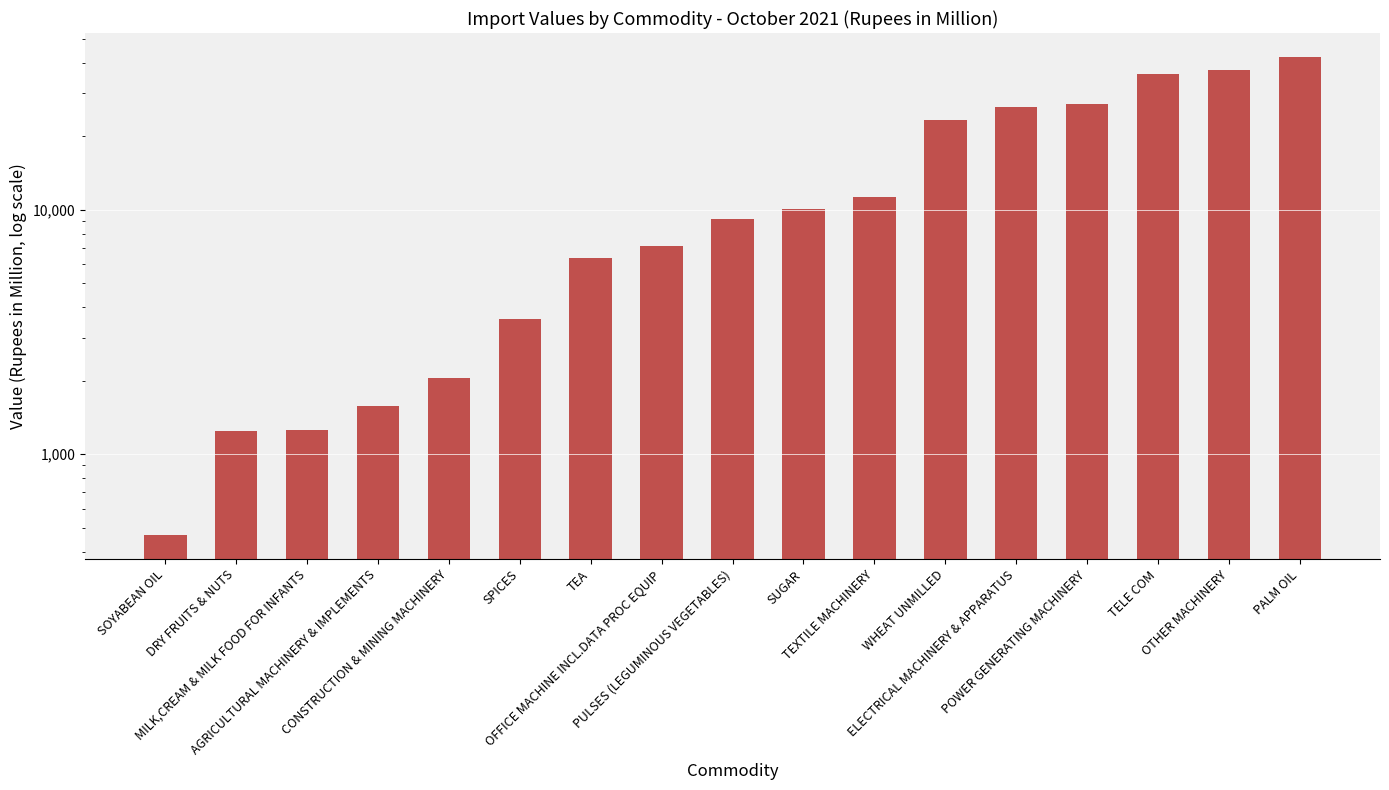

Rank the categories by value from lowest to highest.

SOYABEAN OIL, DRY FRUITS & NUTS, MILK,CREAM & MILK FOOD FOR INFANTS, AGRICULTURAL MACHINERY & IMPLEMENTS, CONSTRUCTION & MINING MACHINERY, SPICES, TEA, OFFICE MACHINE INCL.DATA PROC EQUIP, PULSES (LEGUMINOUS VEGETABLES), SUGAR, TEXTILE MACHINERY, WHEAT UNMILLED, ELECTRICAL MACHINERY & APPARATUS, POWER GENERATING MACHINERY, TELE COM, OTHER MACHINERY, PALM OIL